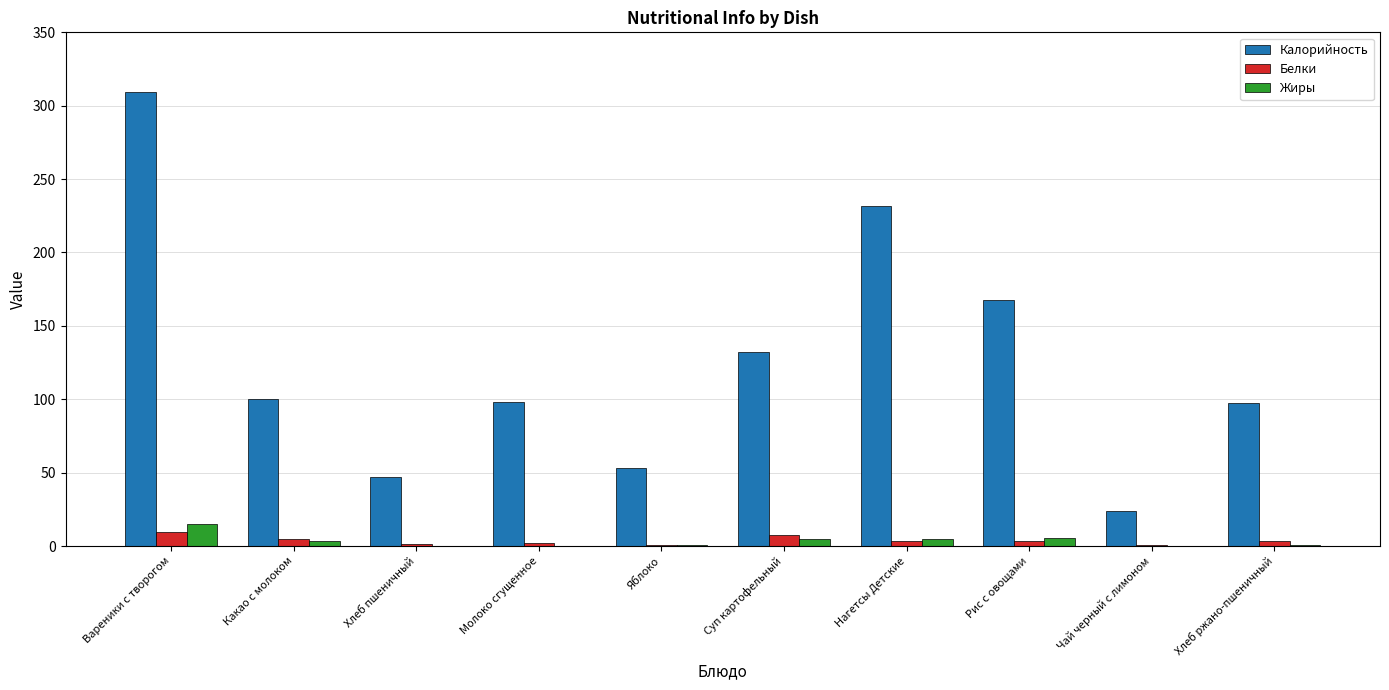

Which series has the largest total across all categories?

Калорийность